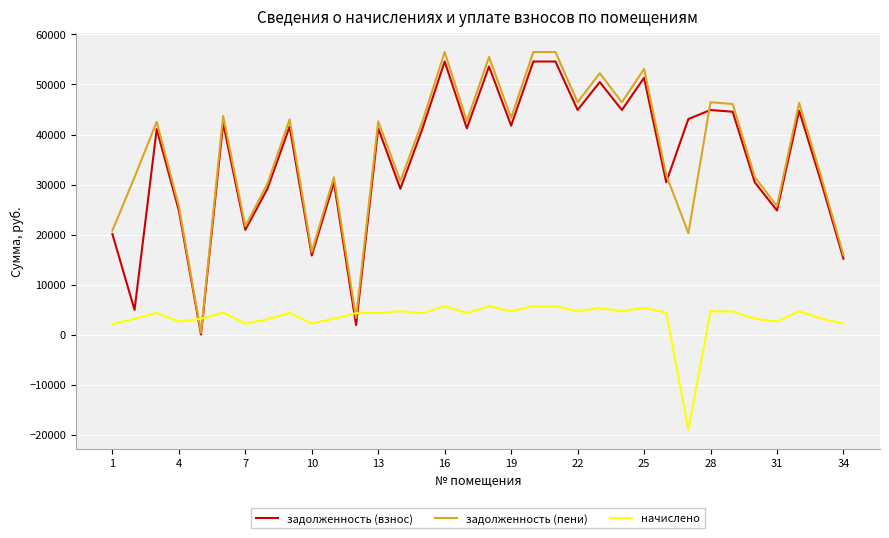

What is the minimum value shown in the chart?

-19040.8